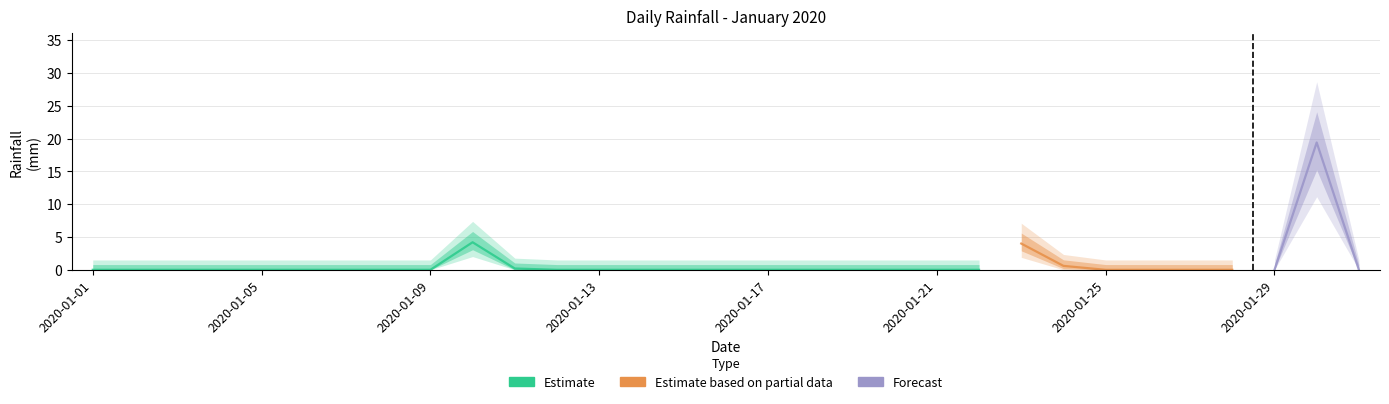

Which category has the highest value across all series?

2020-01-30